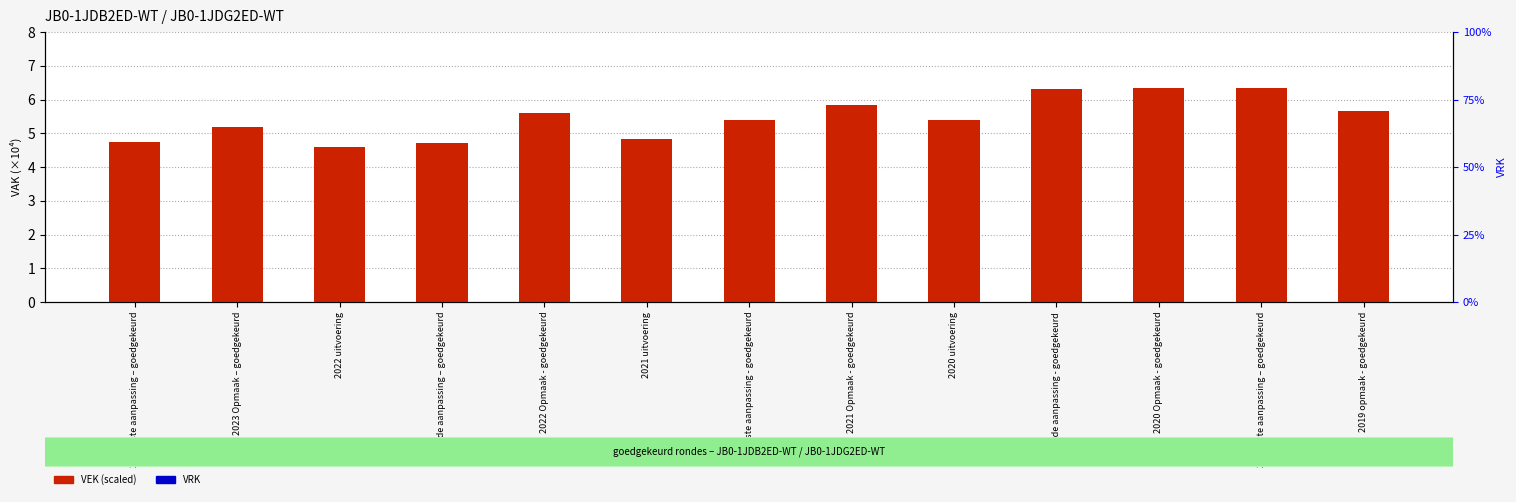

What are all the series names shown in the legend?

VEK (scaled x10⁴), VRK